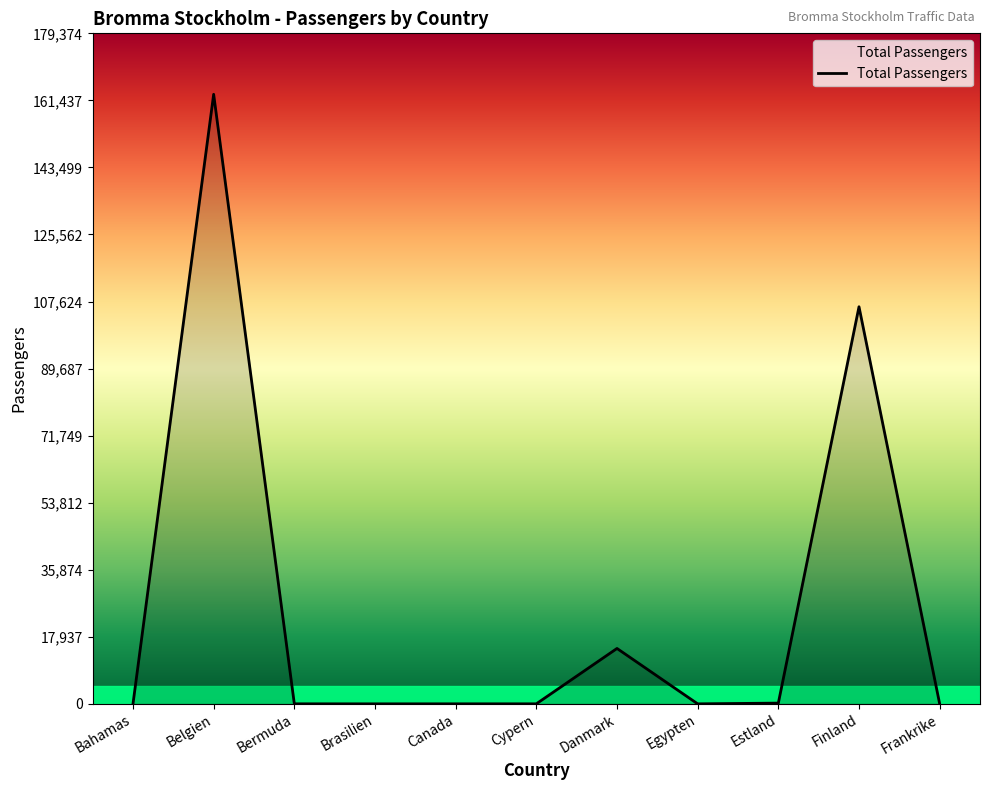

How many distinct data groups are displayed?

1